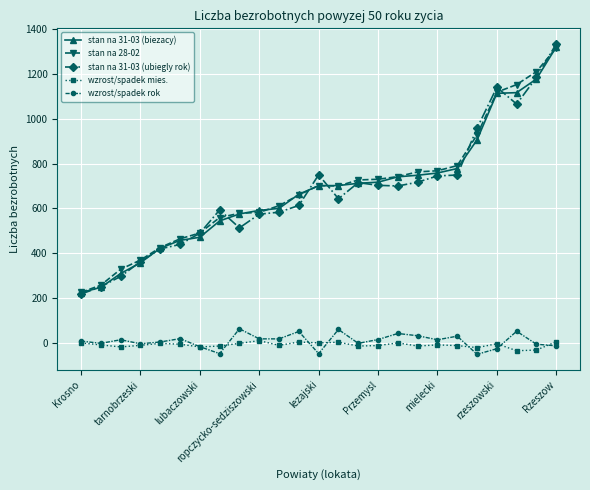

What is the minimum value shown in the chart?

-52